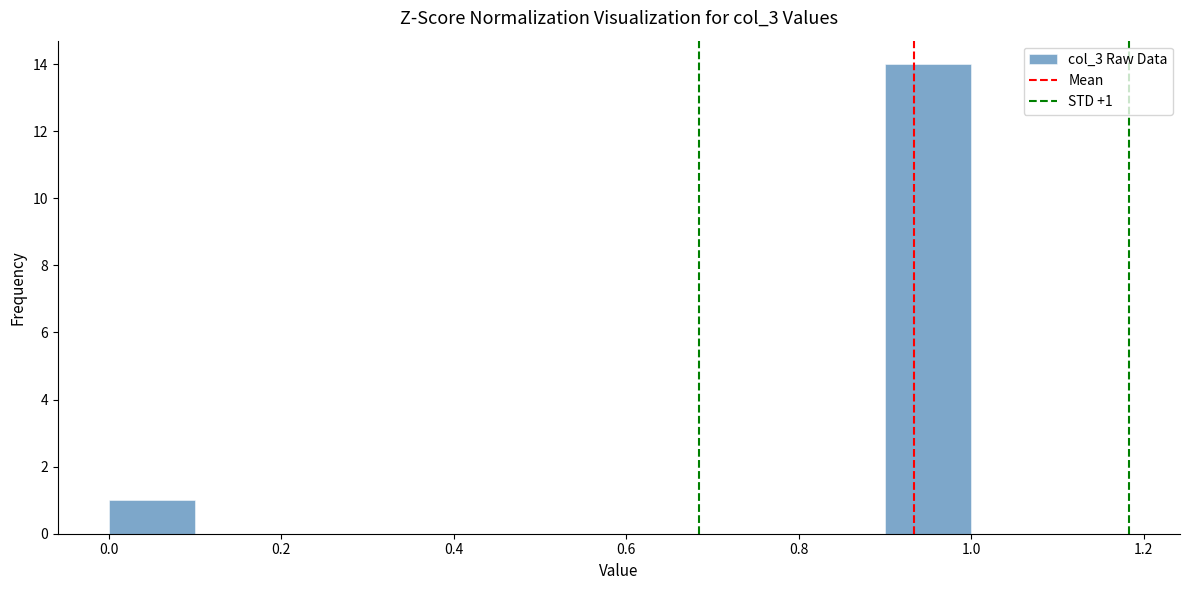

Over which range of the x-axis is the bar tallest?

0.9 to 1.0